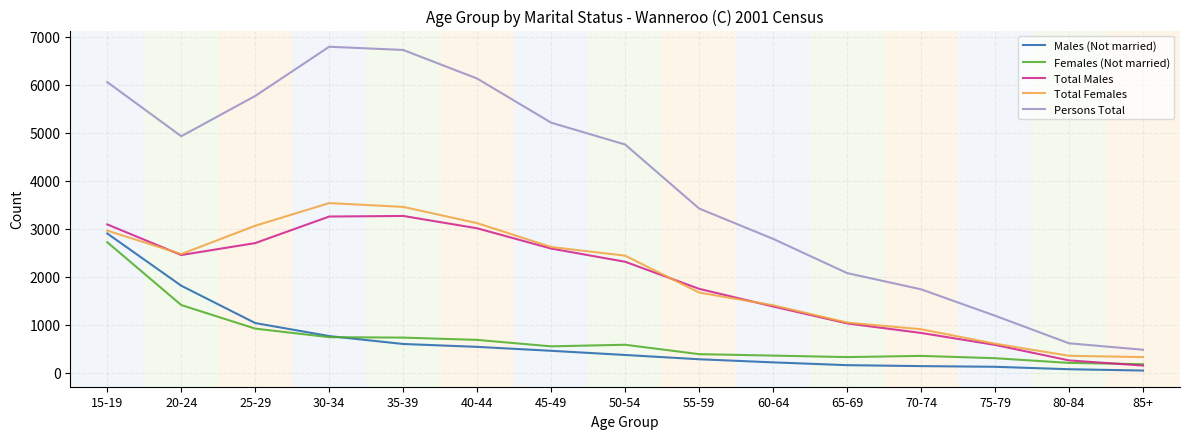

What is the highest value of the Total Females series?

3537